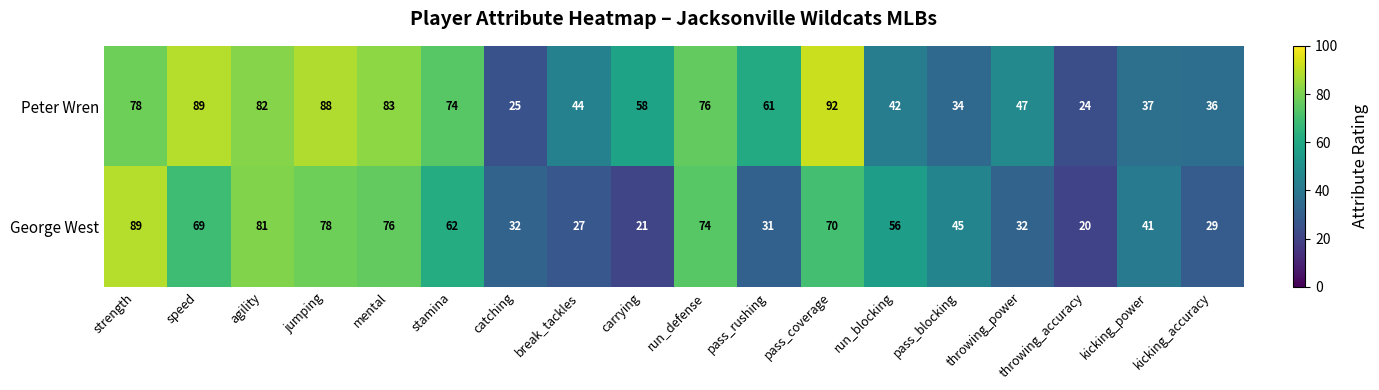

True or false: Peter Wren has a value of 88 at jumping.

True